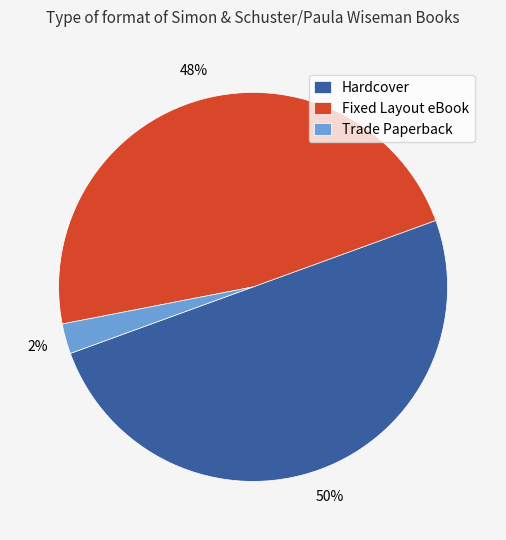

Which category has the smallest portion of the pie?

Trade Paperback